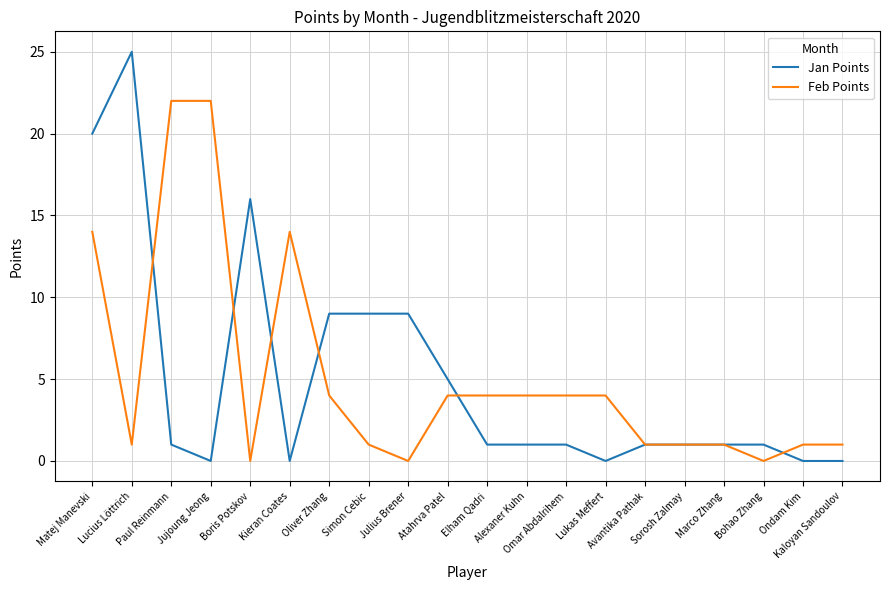

Which series has the widest spread of values?

Jan Points